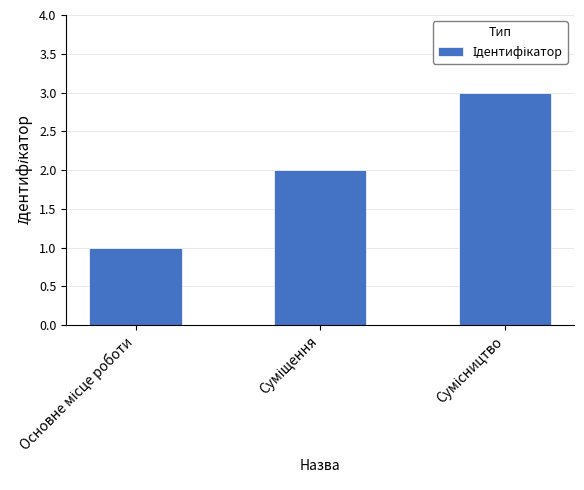

What is the maximum value shown in the chart?

3